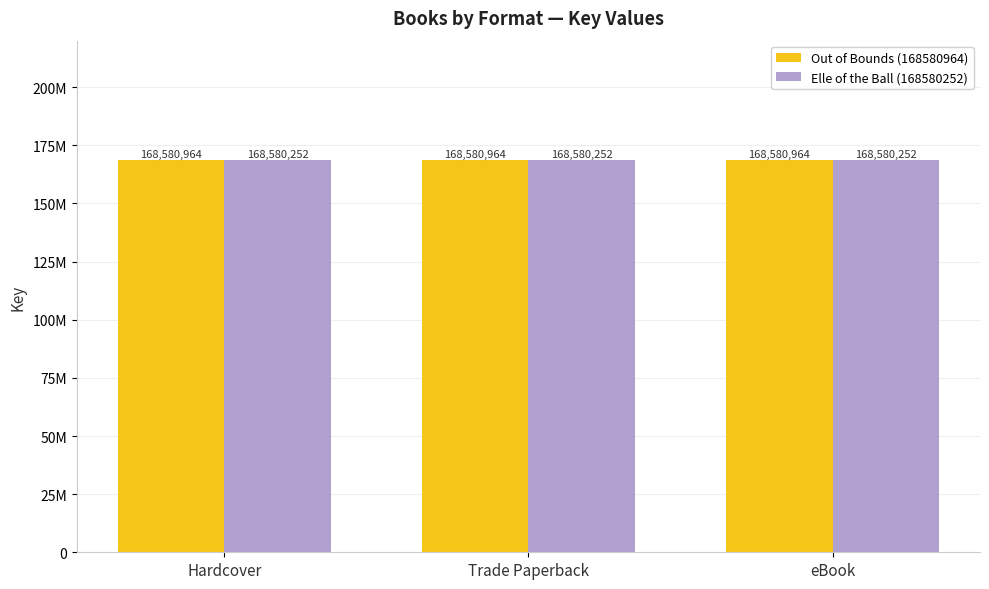

Are the bars horizontal?

No